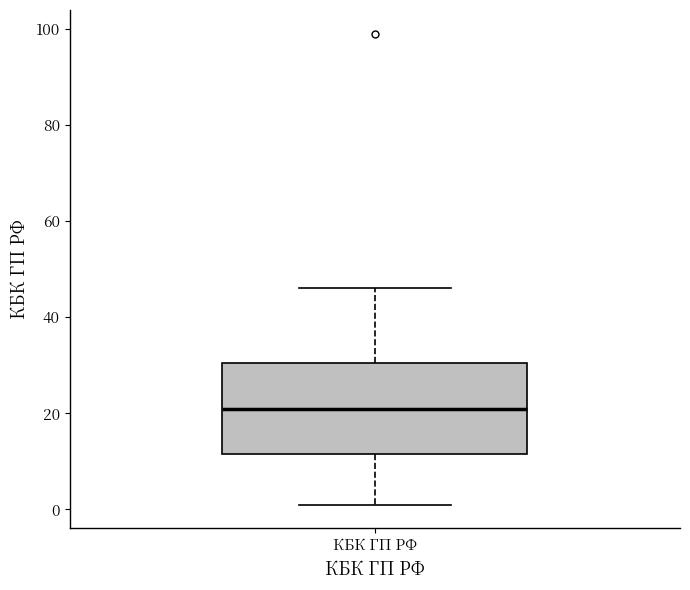

Read this box plot against the y-axis: the position of the median line, the range covered by the box, and the ends of both whiskers. The values are not printed on the chart, so give them approximately, as read against the axis.

median 22, box 12 to 30, whiskers 2 to 46